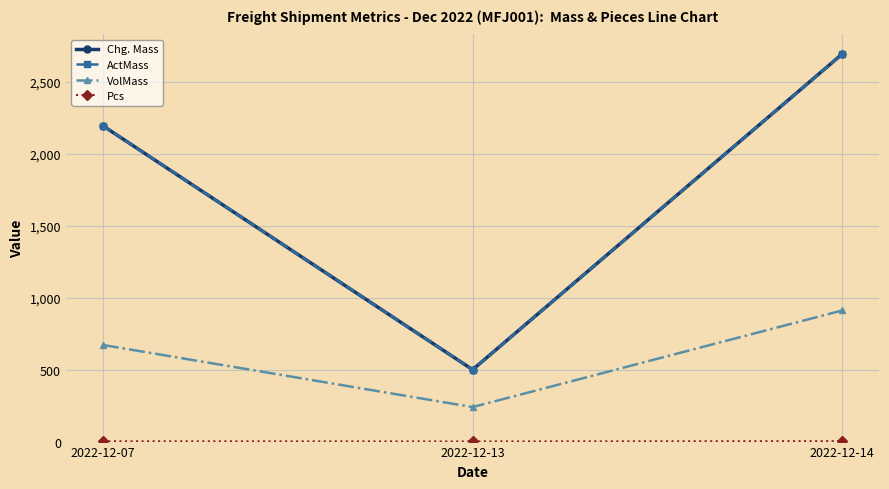

Which series has the largest range (max minus min)?

Chg. Mass